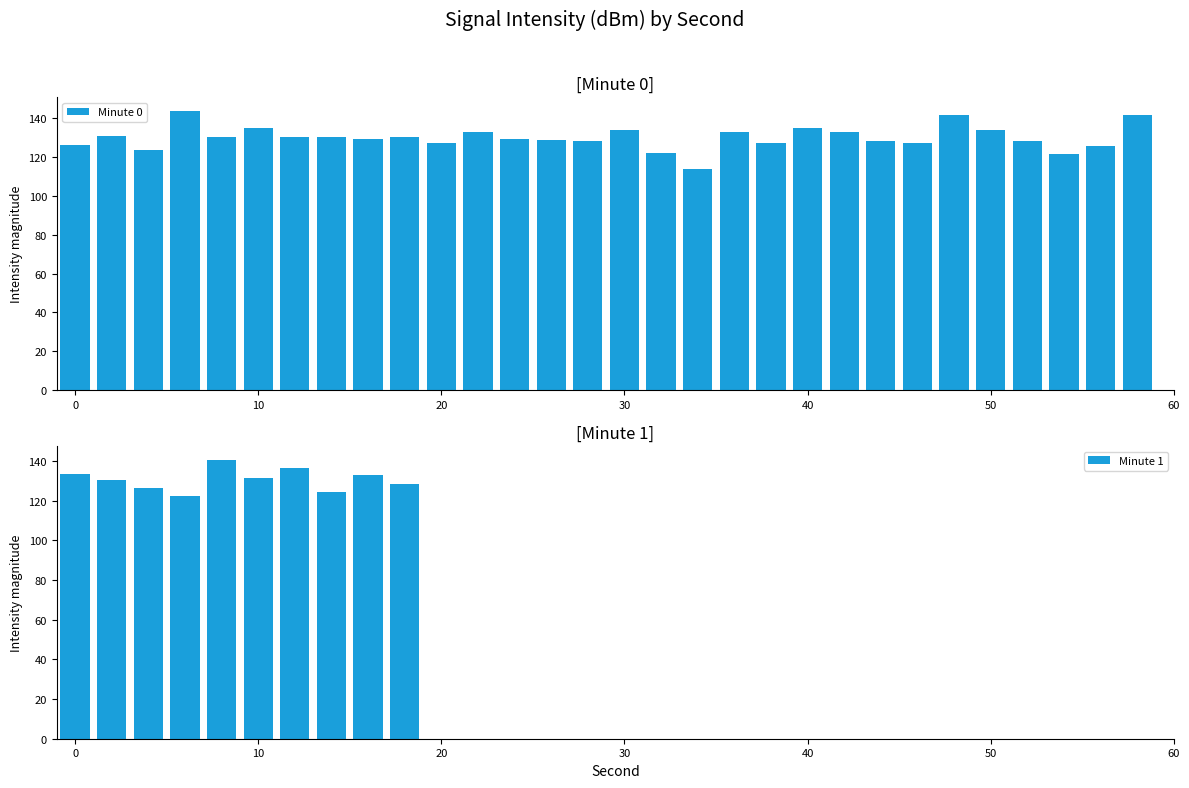

What is the average value of the Minute 0 series?

130.0